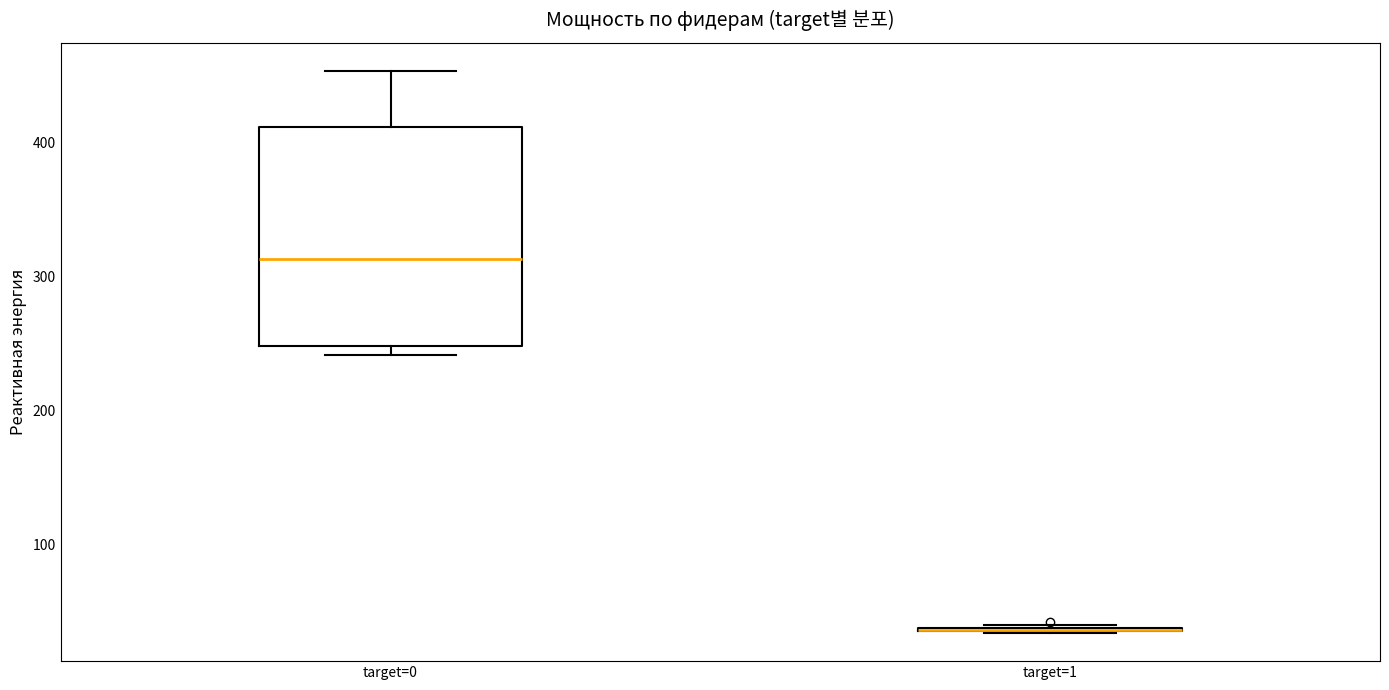

Which box is the tallest, from its lower edge to its upper edge?

target=0